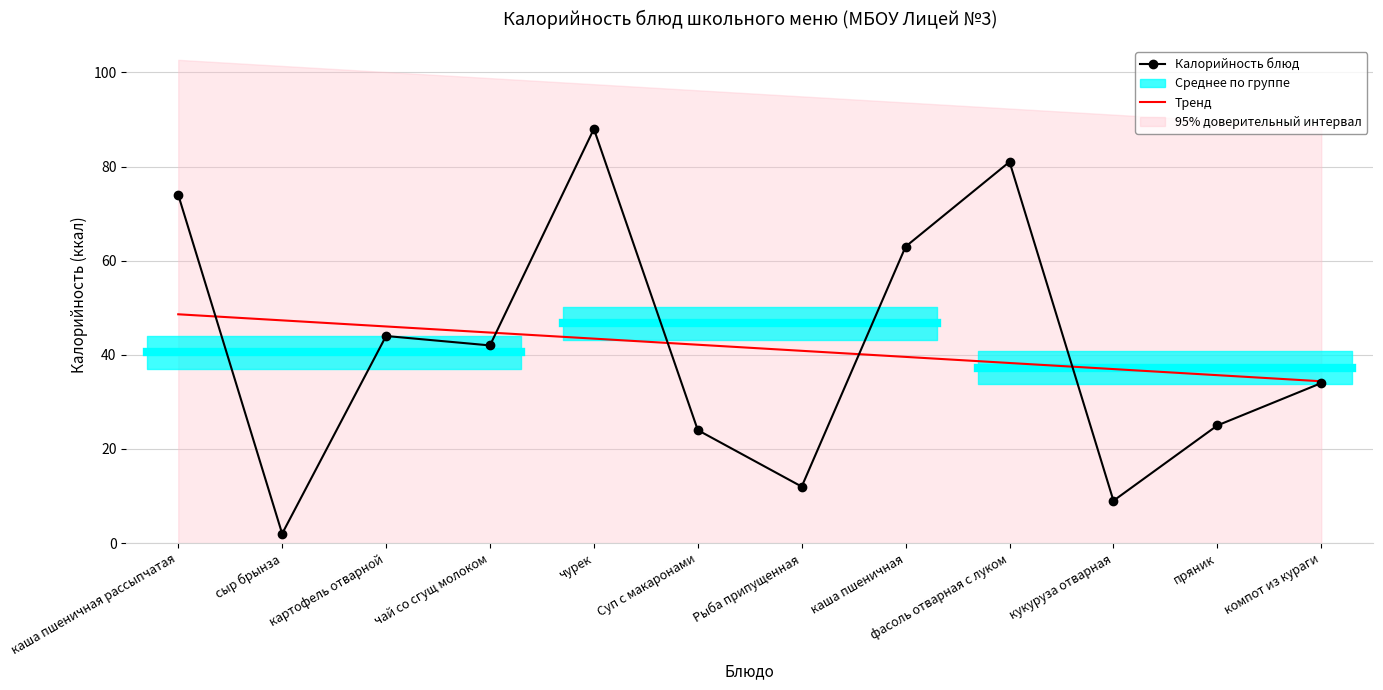

Rank the categories by Калорийность блюд value from lowest to highest.

сыр брынза, кукуруза отварная, Рыба припущенная, Суп с макаронами, пряник, компот из кураги, чай со сгущ молоком, картофель отварной, каша пшеничная, каша пшеничная рассыпчатая, фасоль отварная с луком, чурек